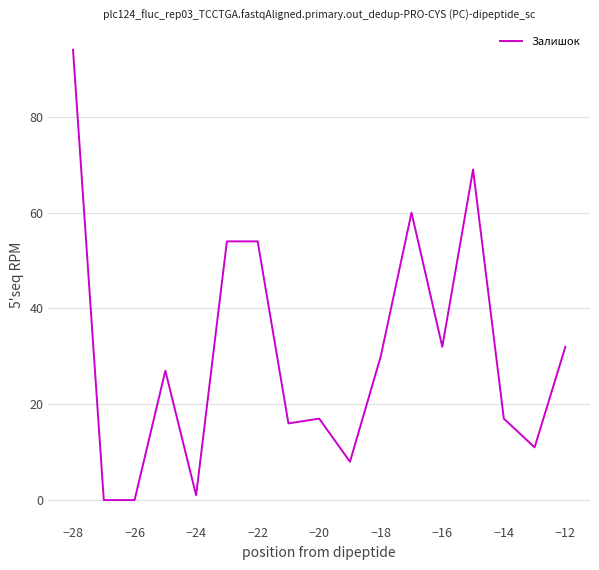

Is this an area chart (filled region under the line)?

No